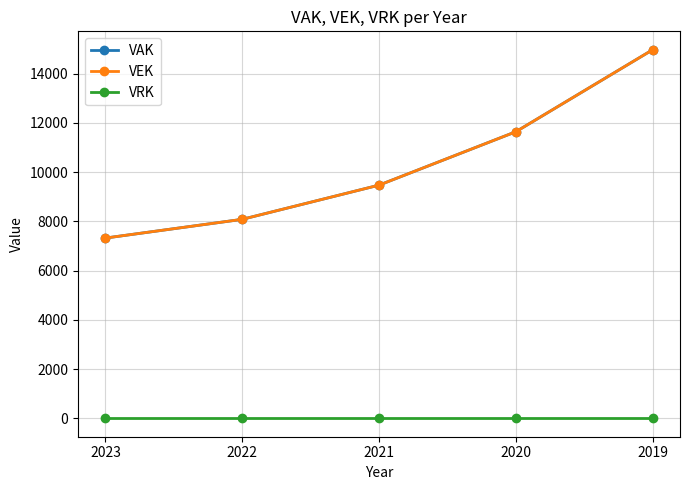

What is the sum of all VAK values?

51490